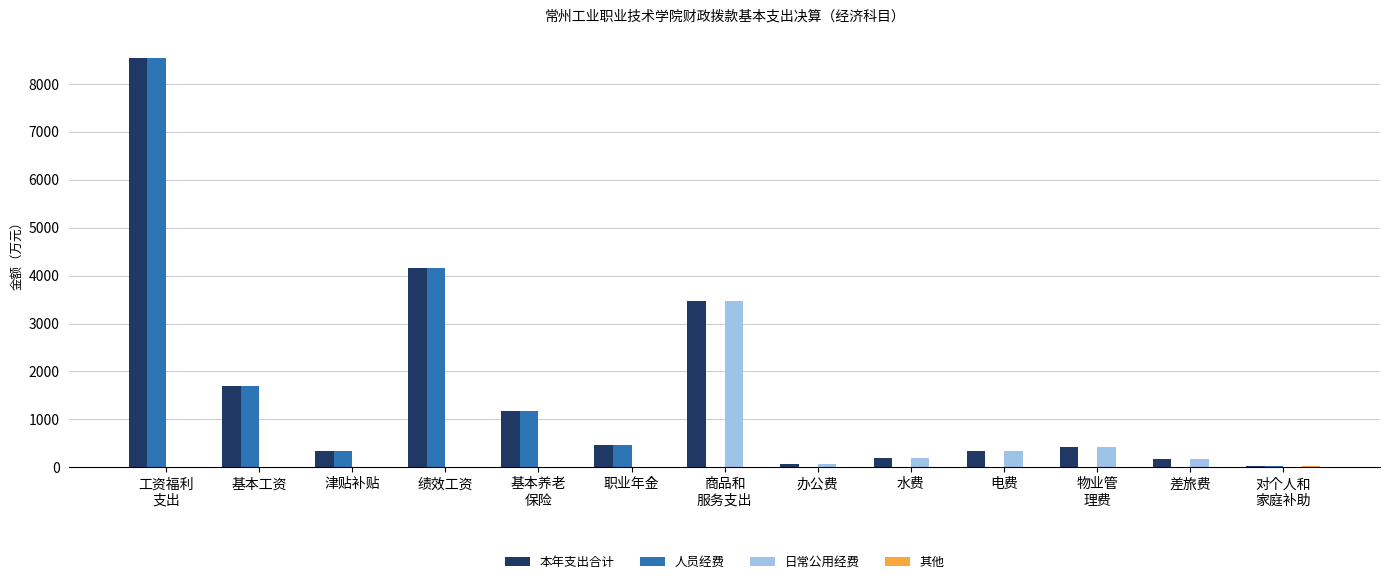

Is the value of 人员经费 at 职业年金 greater than the value of 日常公用经费 at 水费?

Yes